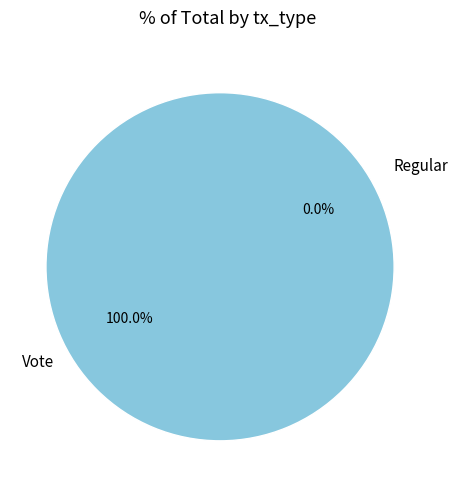

To the nearest percent, what is the average slice percentage?

50%